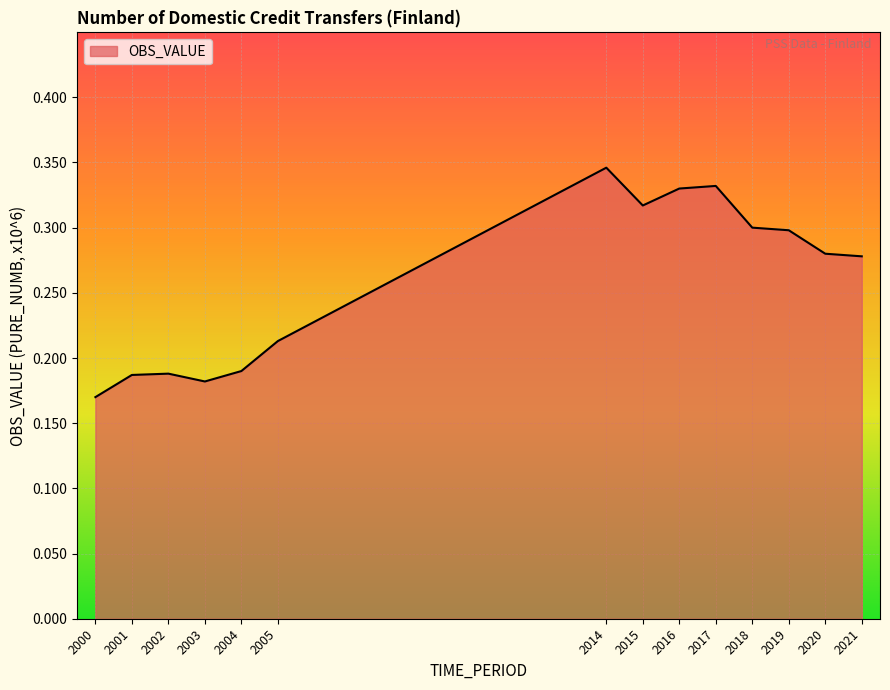

Count the values in the range 0 to 1.

14